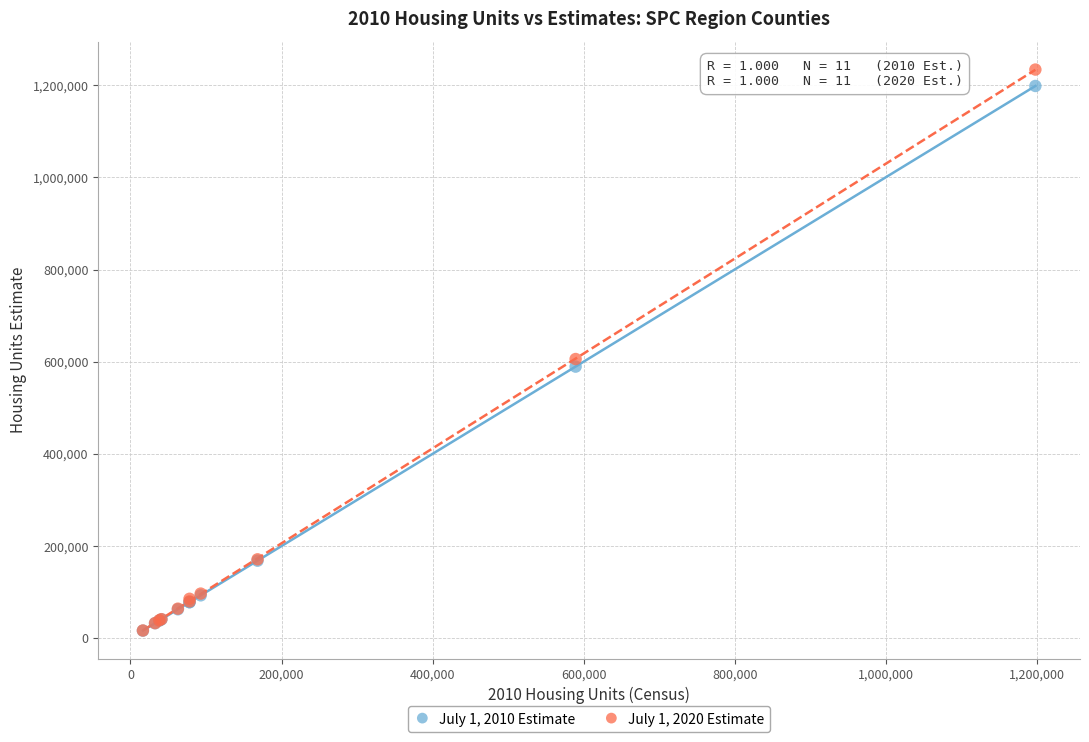

Across all series, what Y value is closest to 625232?

605895